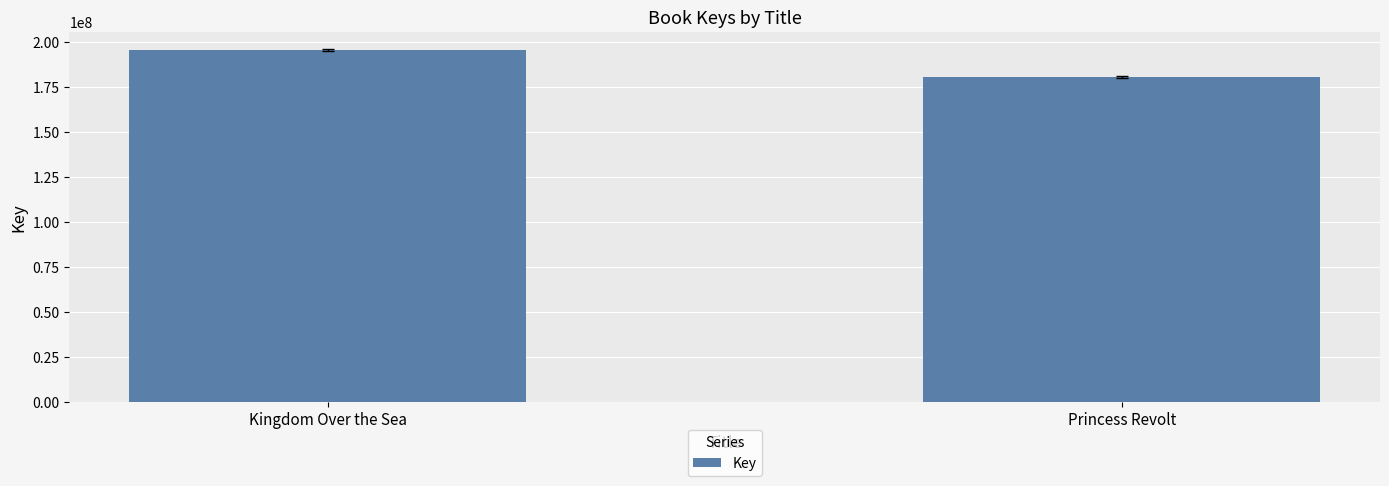

What is the value of the 2nd bar from the left?

180509282